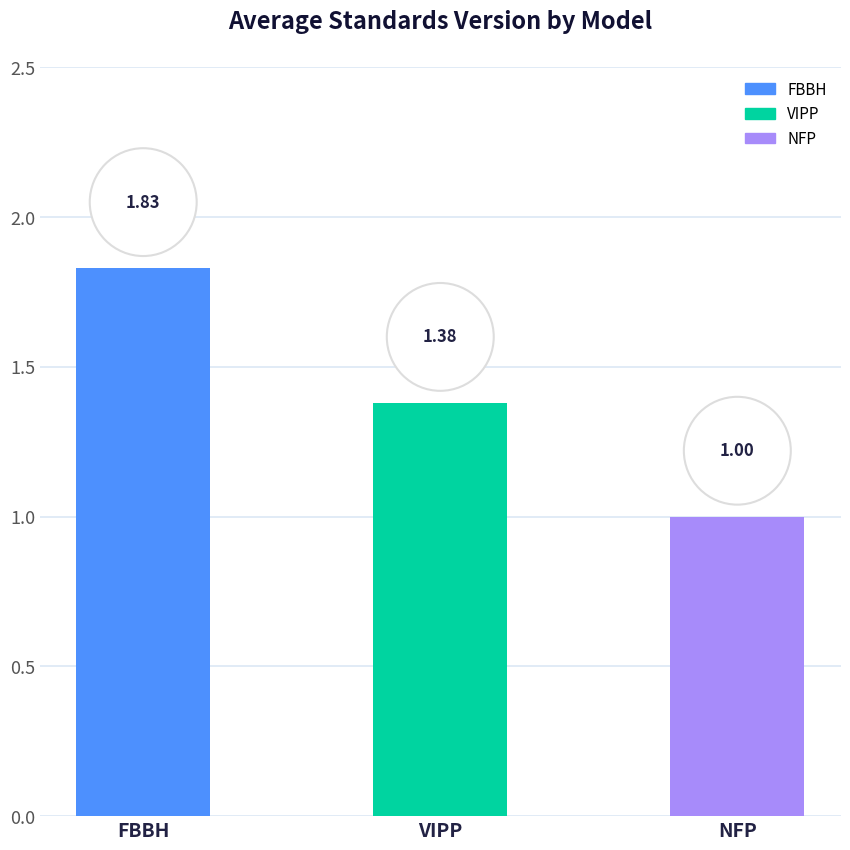

What is the change in value from VIPP to NFP?

-0.4